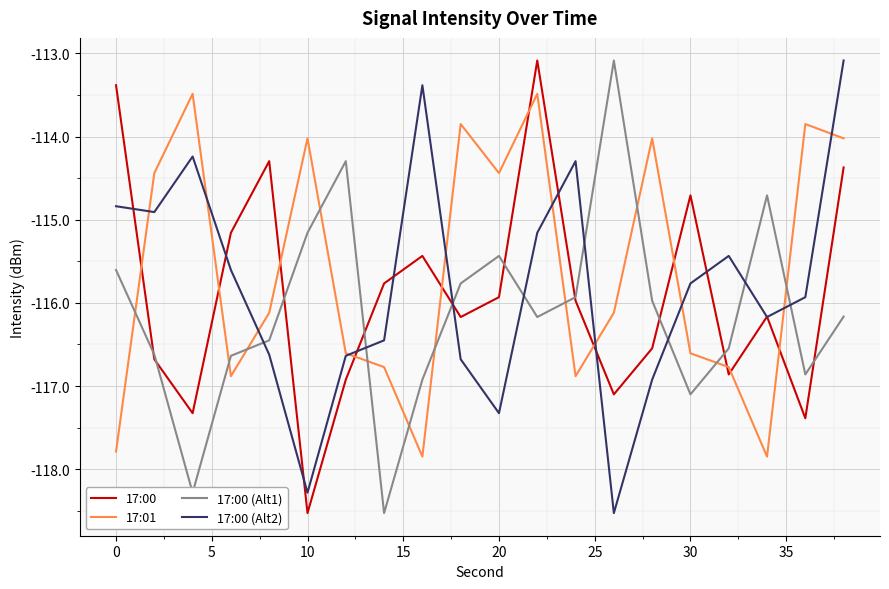

After their last crossing, which series has the higher values: 17:00 or 17:00 (Alt2)?

17:00 (Alt2)